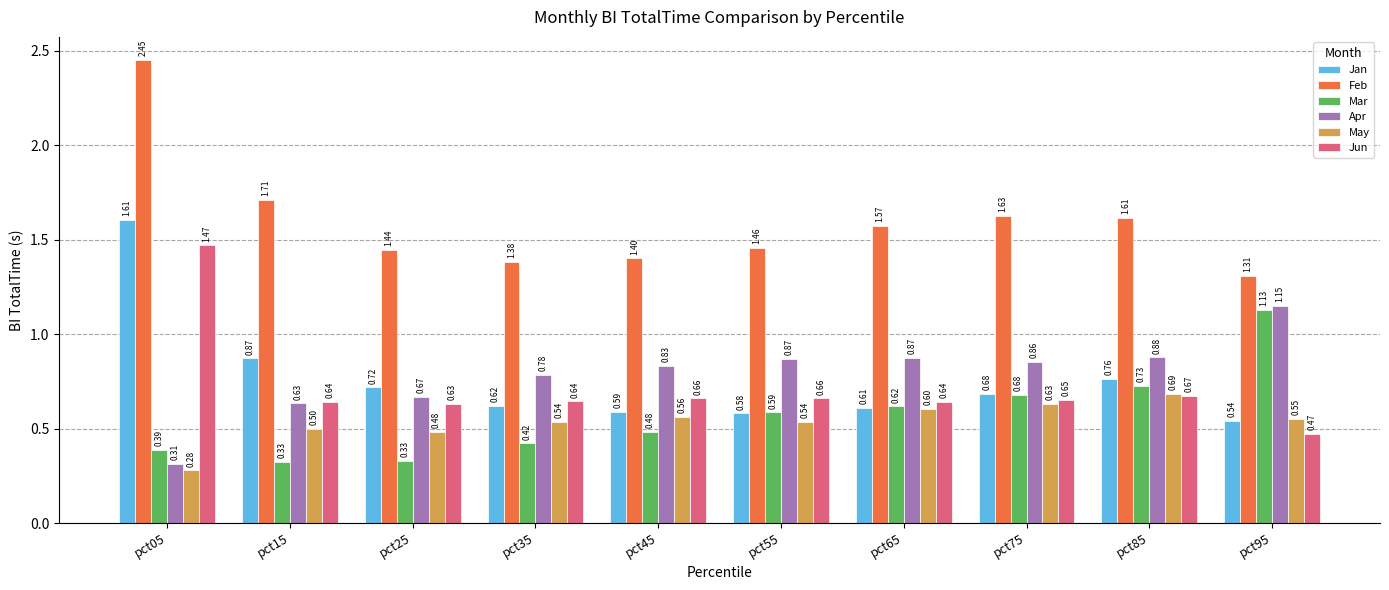

What is the lowest value of the Jun series?

0.5